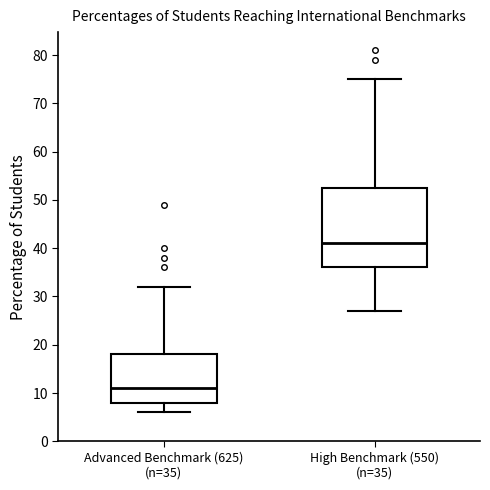

Reading left to right, read every box against the y-axis: the position of its median line, the range the box covers, and the ends of its whiskers. The values are not printed on the chart, so give them approximately, as read against the axis.

Advanced Benchmark (625) (n=35): median 11, box 8 to 18, whiskers 6 to 32
High Benchmark (550) (n=35): median 41, box 36 to 53, whiskers 27 to 75